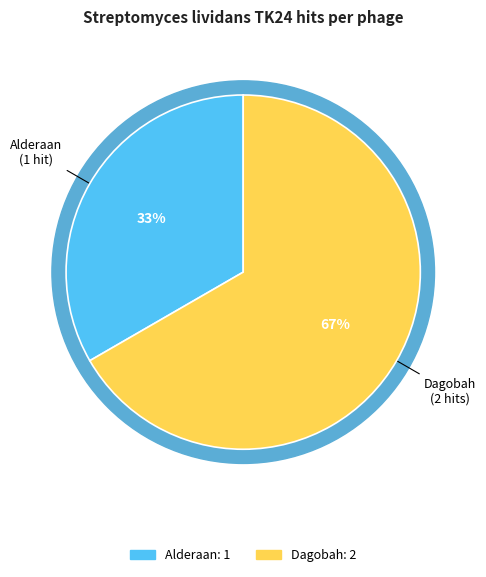

Is Dagobah the majority of the pie?

Yes